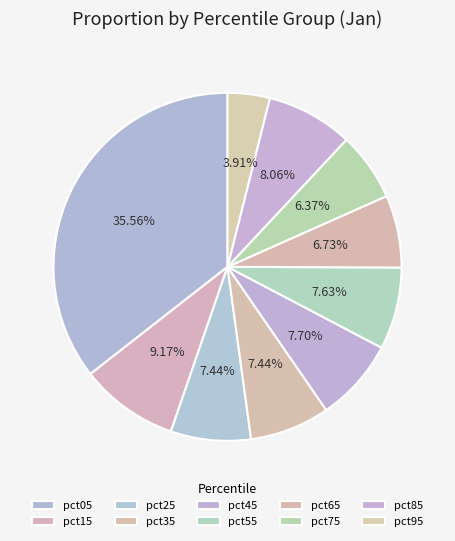

How many segments does this pie chart have?

10